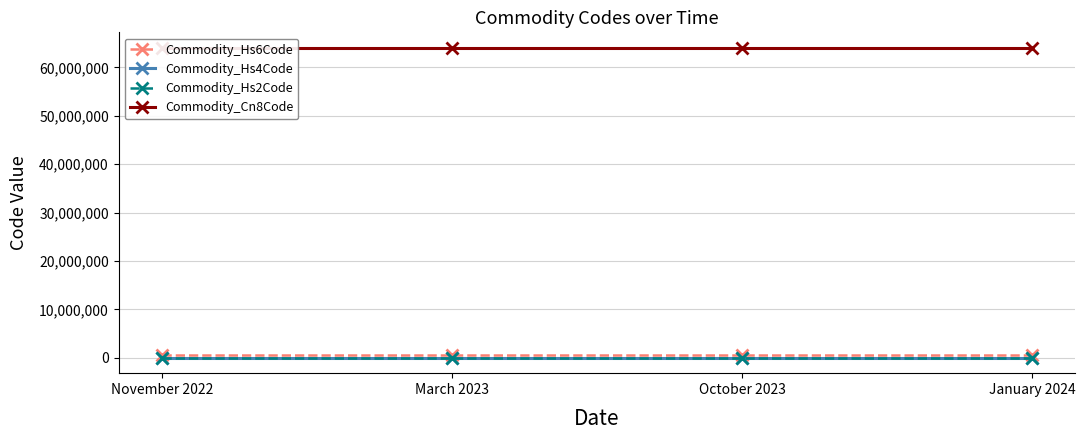

Reading right to left, what are all the values shown in this chart?

Commodity_Hs6Code: 640510	640510	640510	640510
Commodity_Hs4Code: 6405	6405	6405	6405
Commodity_Hs2Code: 64	64	64	64
Commodity_Cn8Code: 64051000	64051000	64051000	64051000